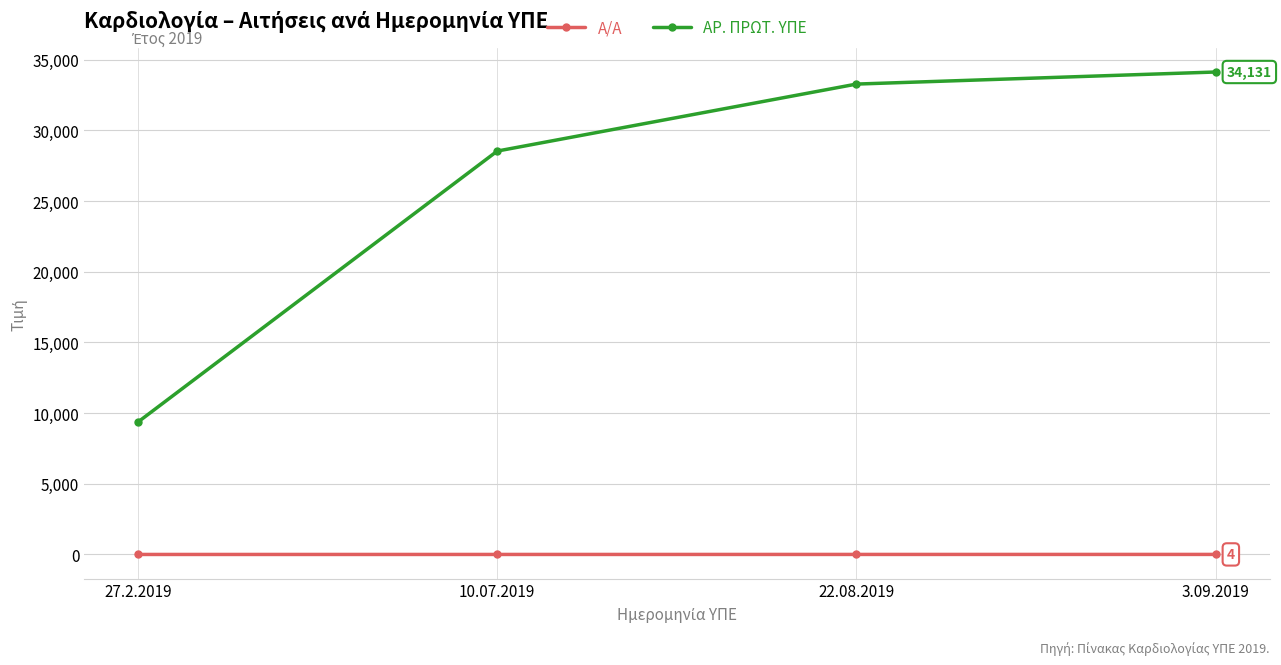

What is the value of the ΑΡ. ΠΡΩΤ. ΥΠΕ point at the 3rd from the left?

33277